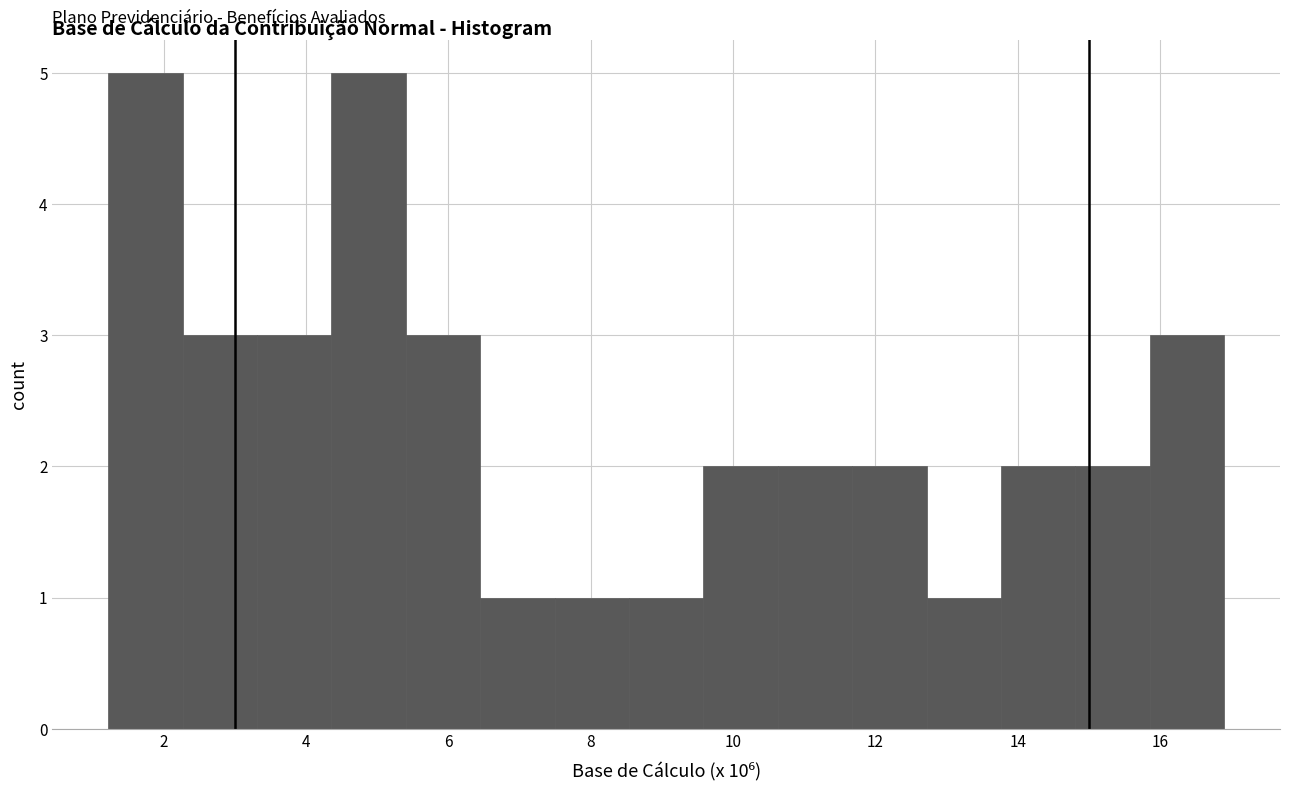

Reading left to right, transcribe this chart: for each bar, give the range it covers on the x-axis and its height. Neither the bar edges nor the heights are printed on the chart, so give them approximately, as read against the axes.

1.2 to 2.2: 5
2.2 to 3.4: 3
3.4 to 4.4: 3
4.4 to 5.4: 5
5.4 to 6.4: 3
6.4 to 7.4: 1
7.4 to 8.6: 1
8.6 to 9.6: 1
9.6 to 10.6: 2
10.6 to 11.6: 2
11.6 to 12.8: 2
12.8 to 13.8: 1
13.8 to 14.8: 2
14.8 to 15.8: 2
15.8 to 17.0: 3